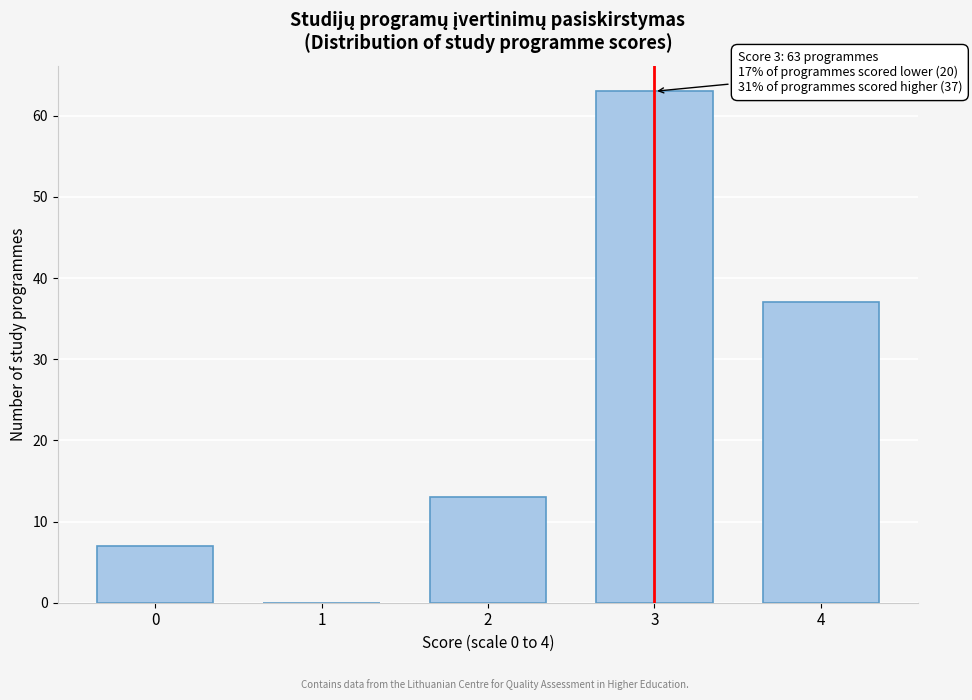

Reading left to right, what are all the values shown in this chart?

0=7	1=0	2=13	3=63	4=37